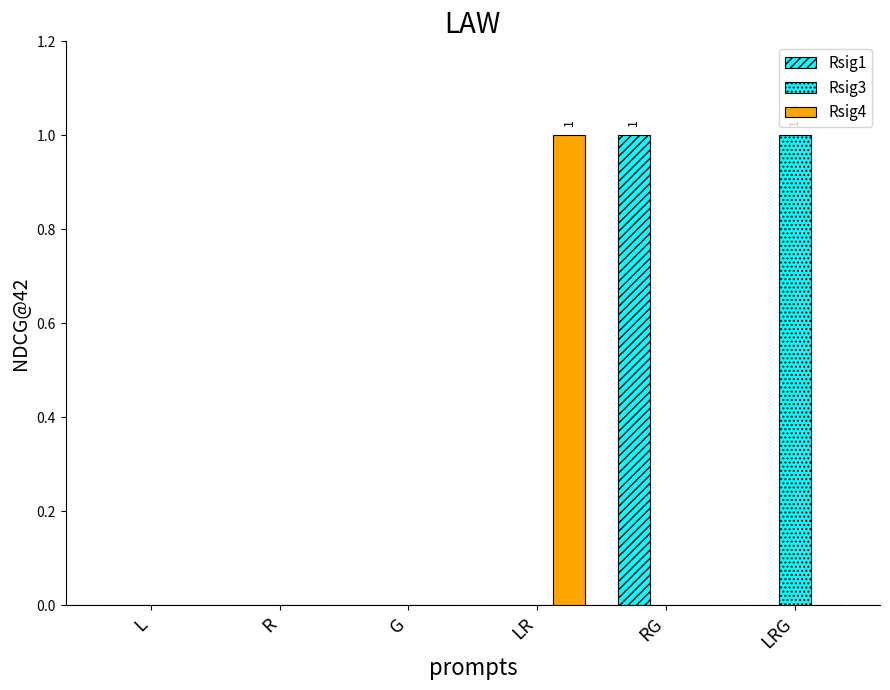

Which series has the largest total across all categories?

Rsig1